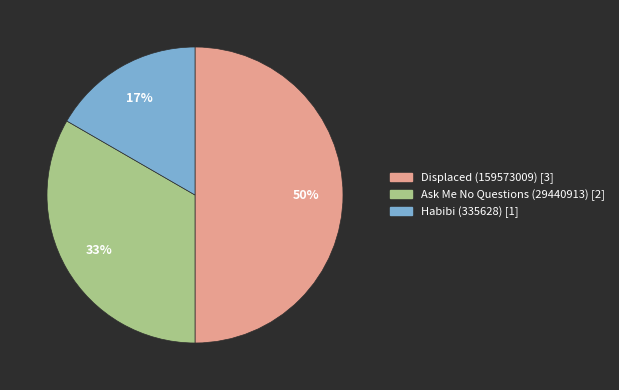

How many segments does this pie chart have?

3